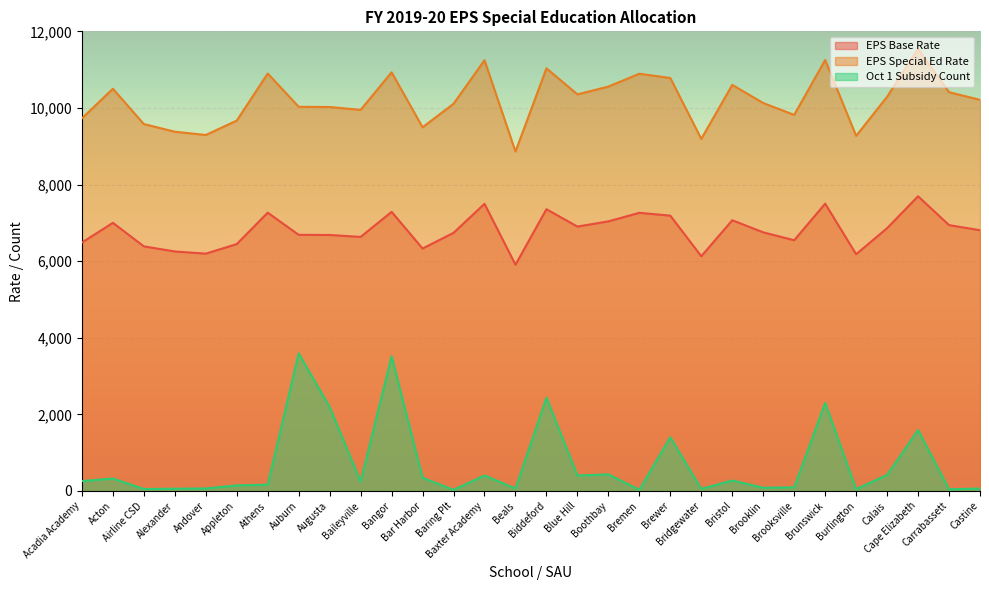

Which category has the lowest value in the EPS Special Ed Rate series?

Beals